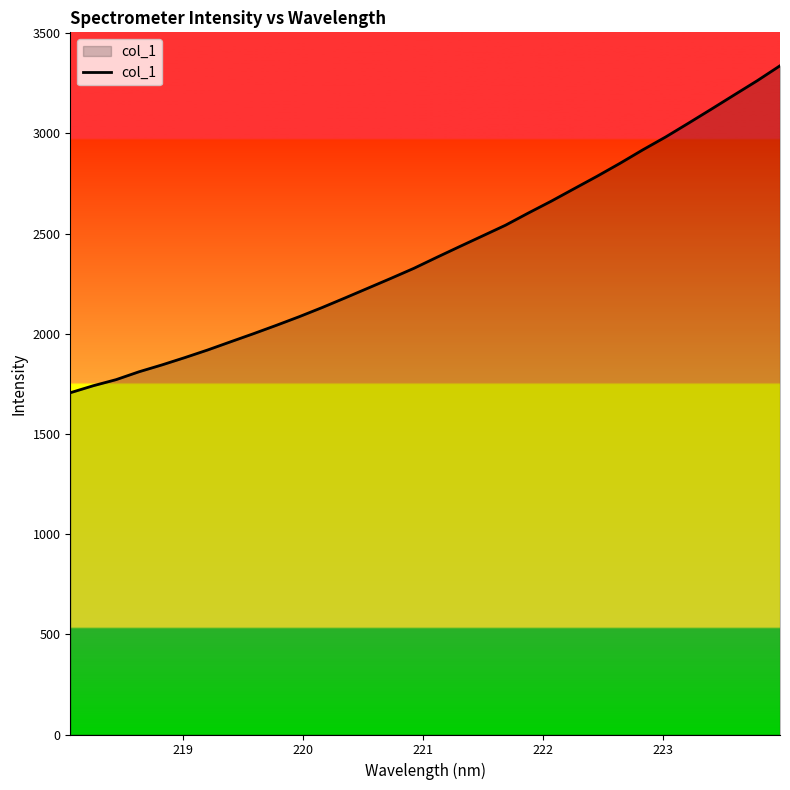

What is the minimum value shown in the chart?

1705.5